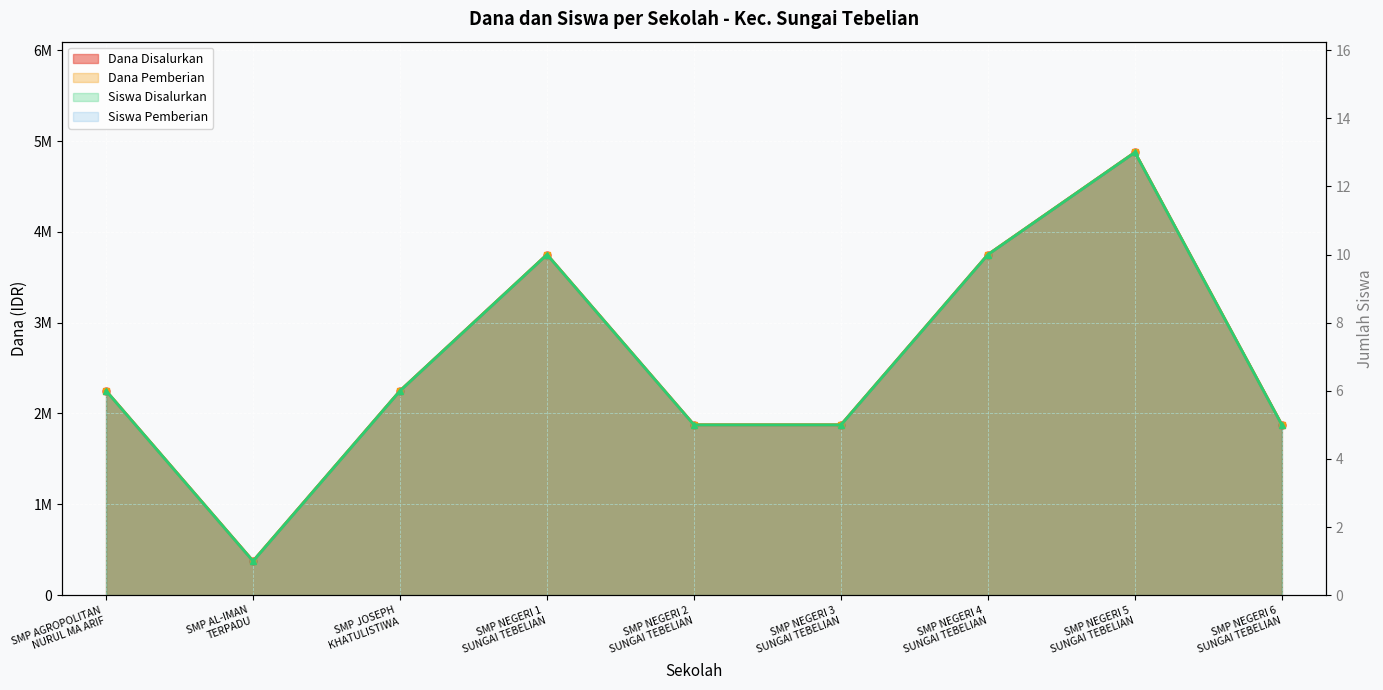

Is it true that Dana Disalurkan equals 1875000 at SMP NEGERI 2
SUNGAI TEBELIAN?

True